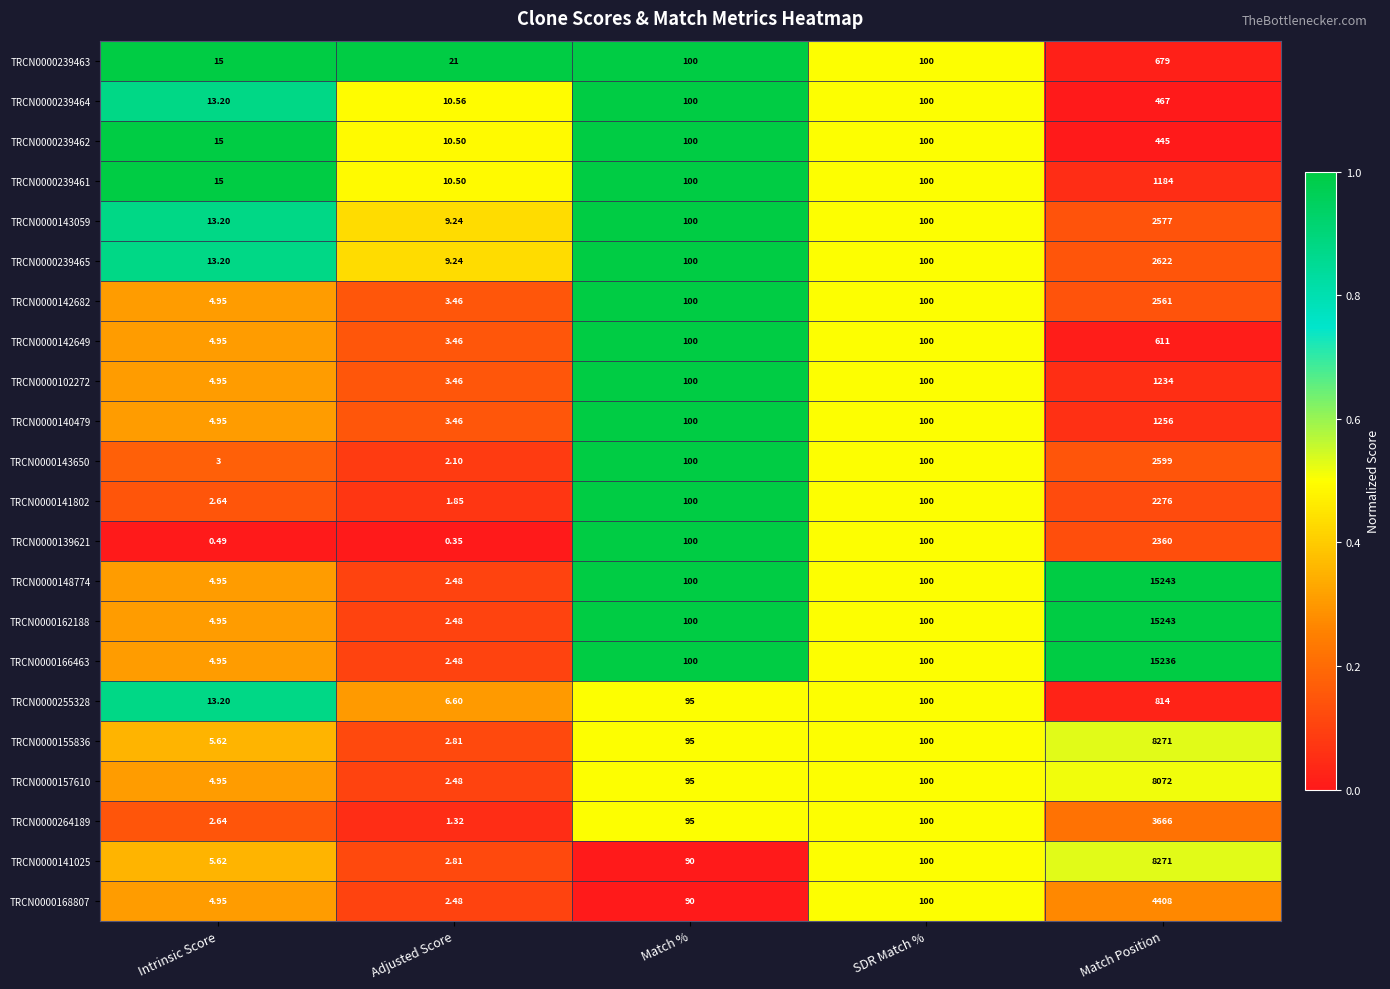

At which label is TRCN0000155836 closest to 4136?

SDR Match %